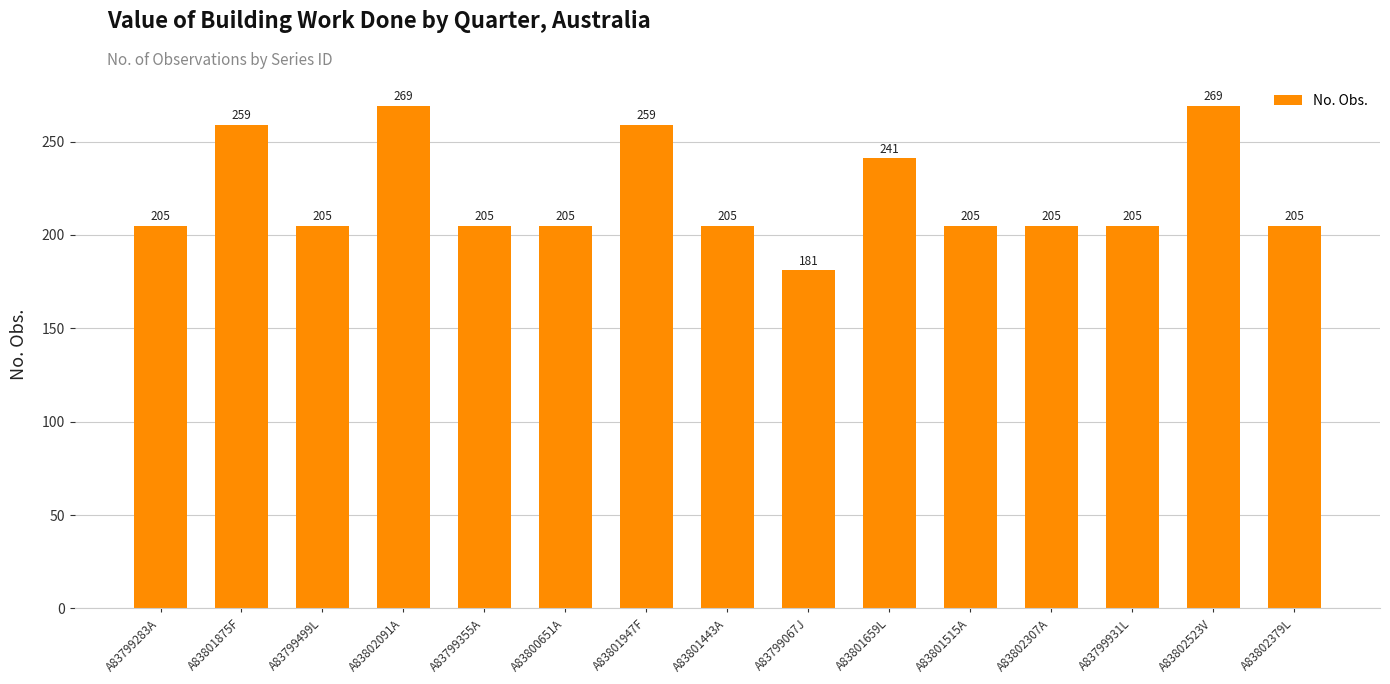

How many data points are less than 205?

1